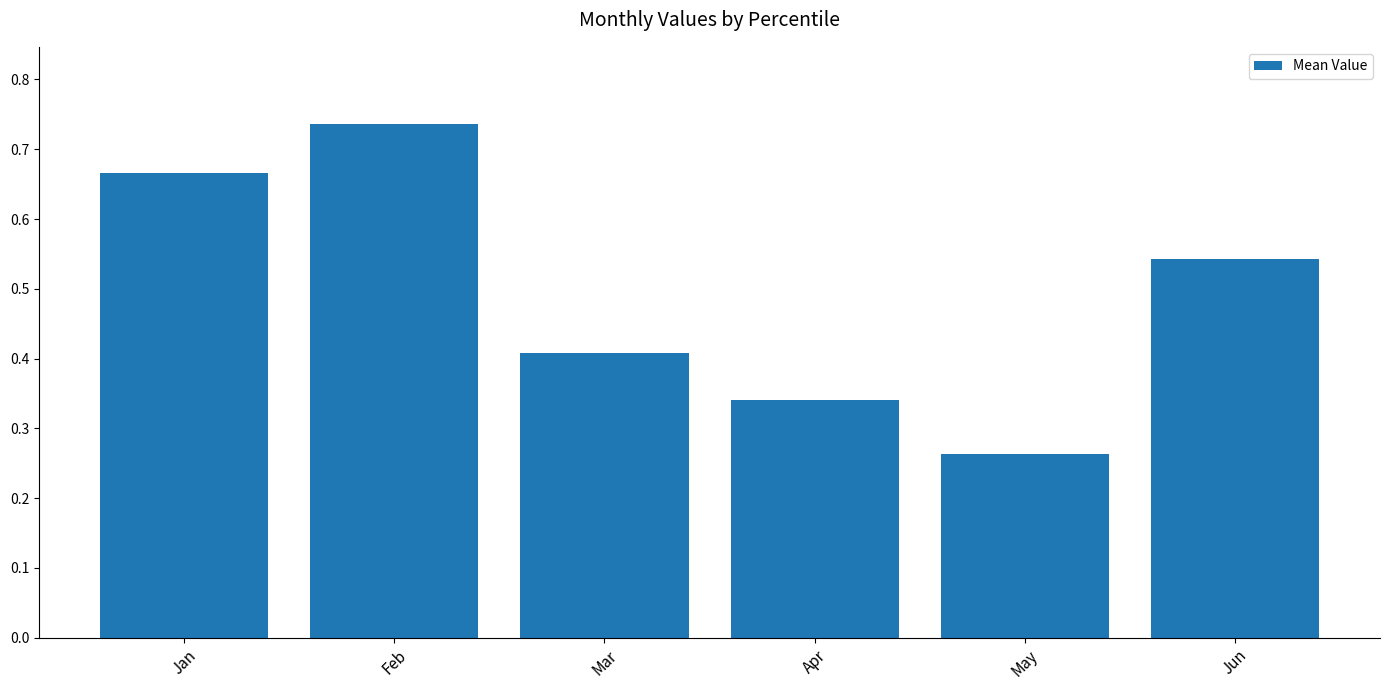

At which category does the chart reach its minimum across all series?

May